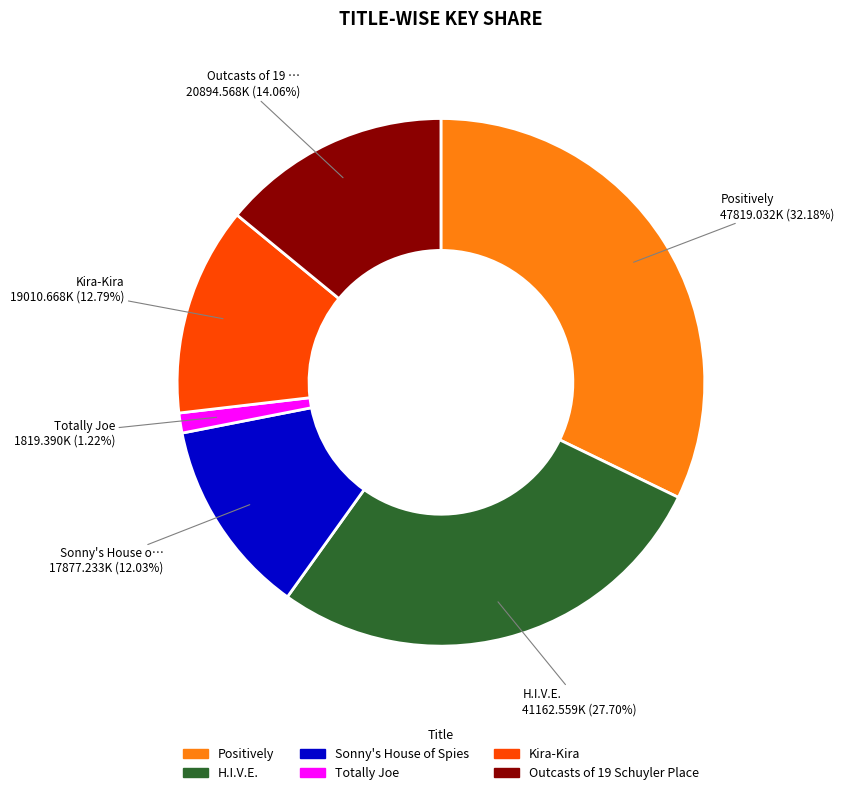

Is Kira-Kira the majority of the pie?

No